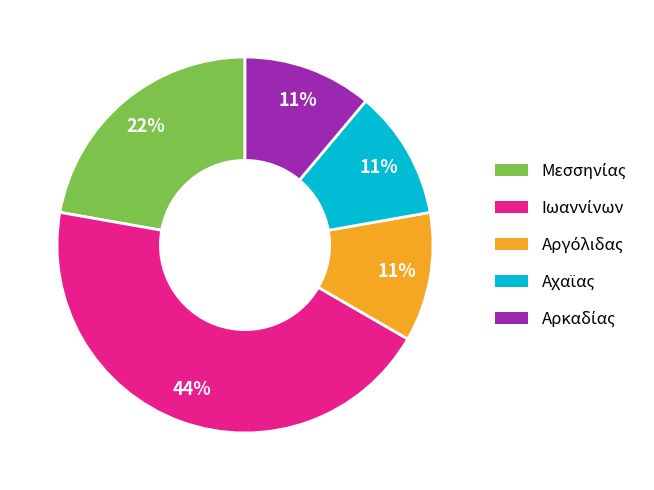

Does any single category account for the majority?

No